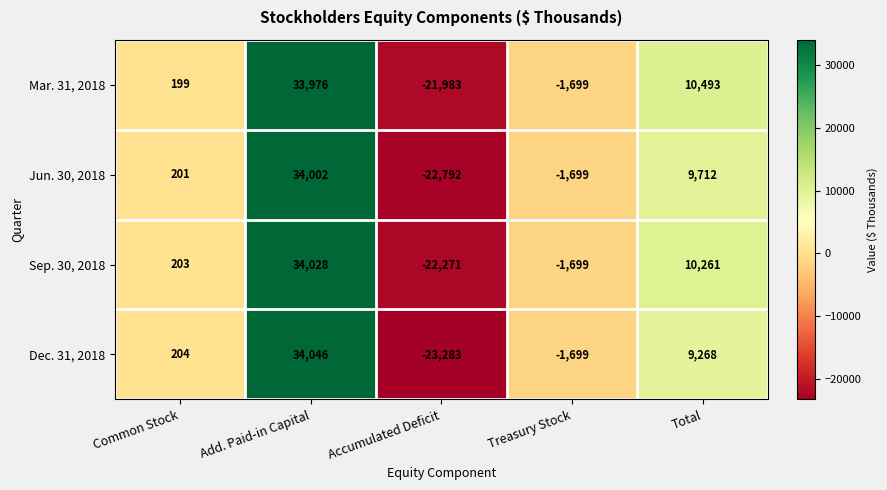

What is the difference between the maximum and minimum values in the Dec. 31, 2018 series?

57329